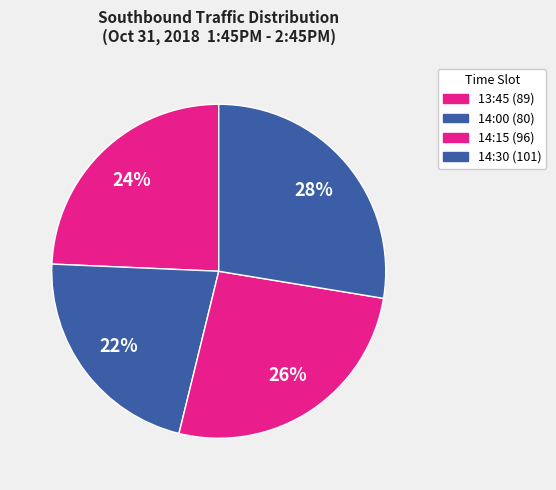

What is the smallest slice in the pie chart?

14:00